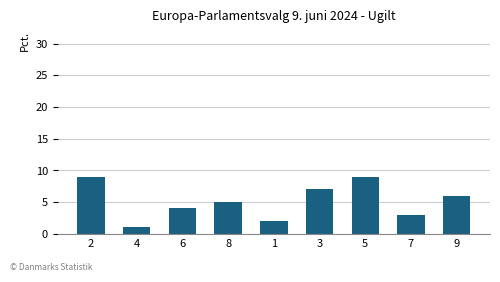

What is the sum of the values at 1 and 5?

11